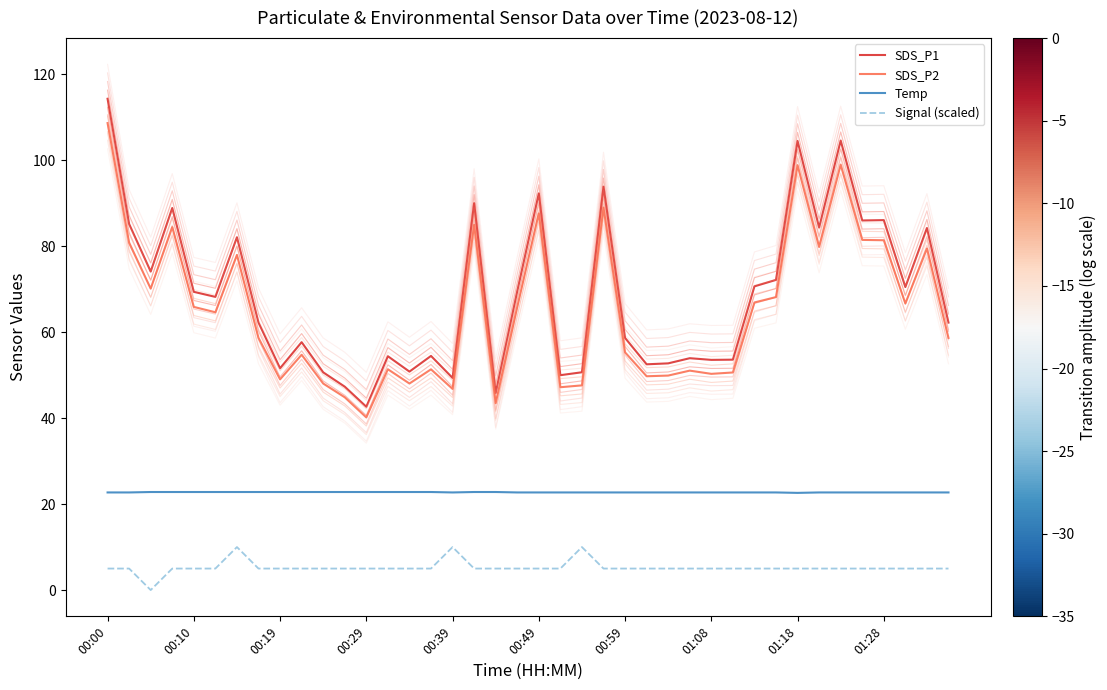

At which category is the sum across all series the highest?

00:00